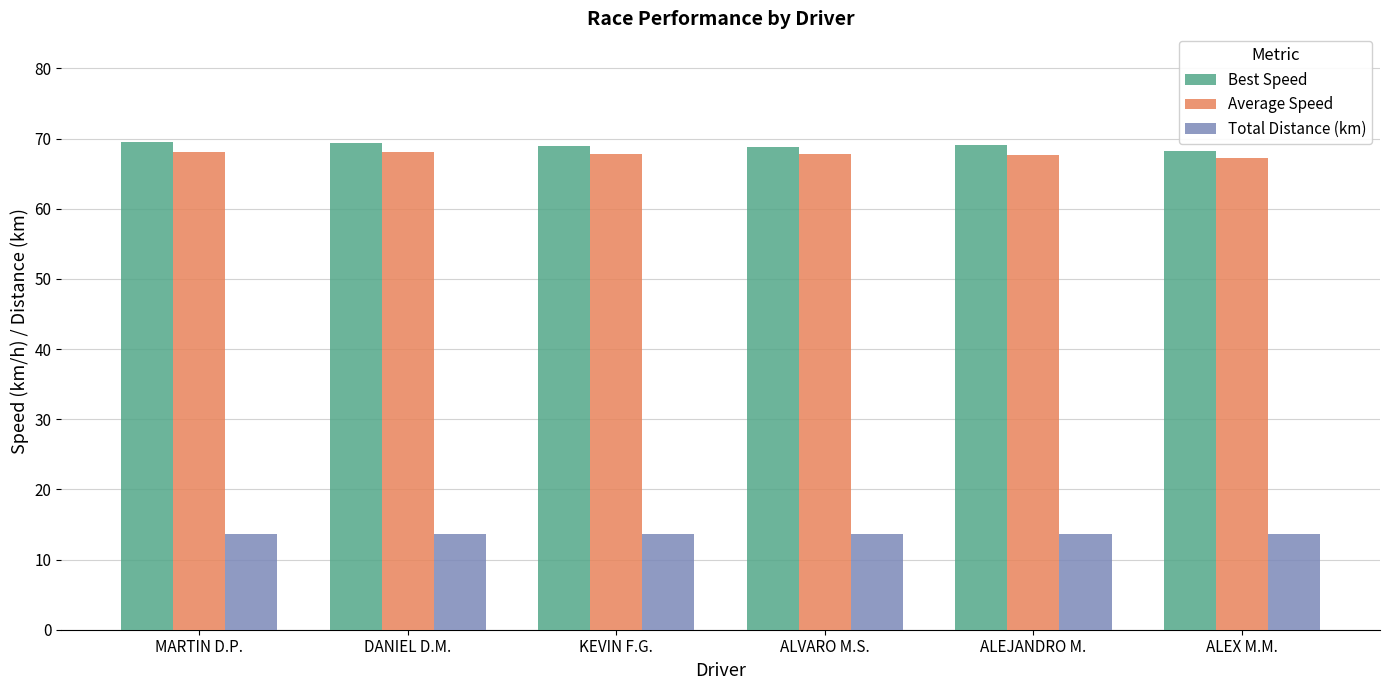

How many distinct data groups are displayed?

3